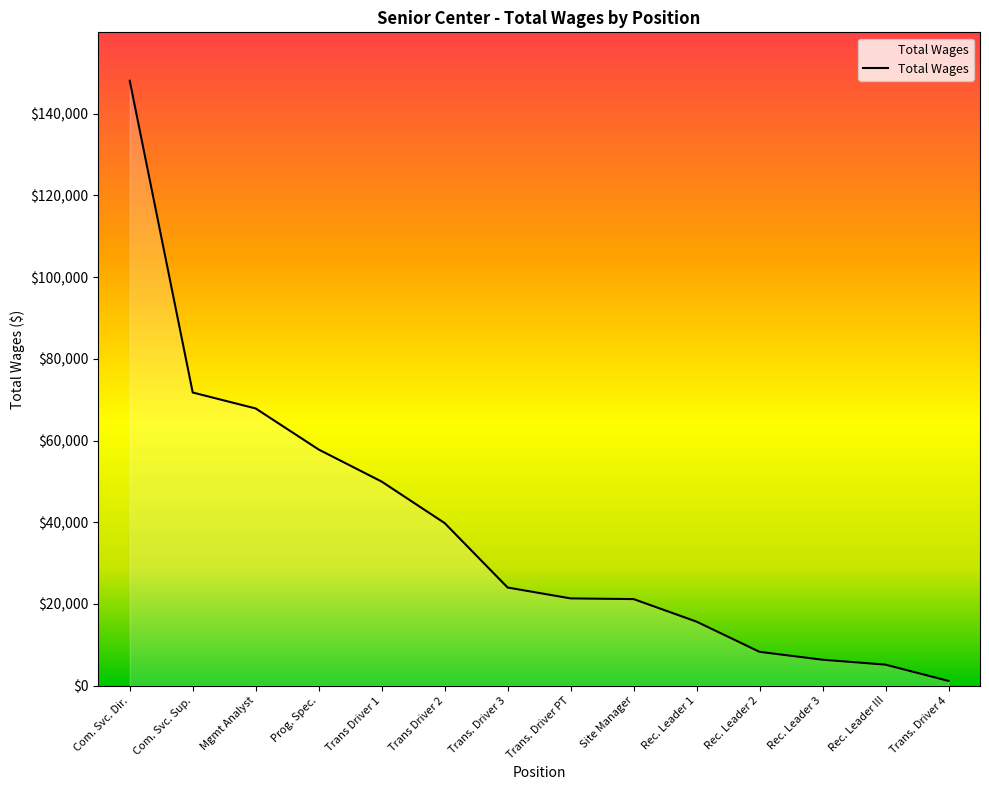

How many lines are shown in the chart?

1